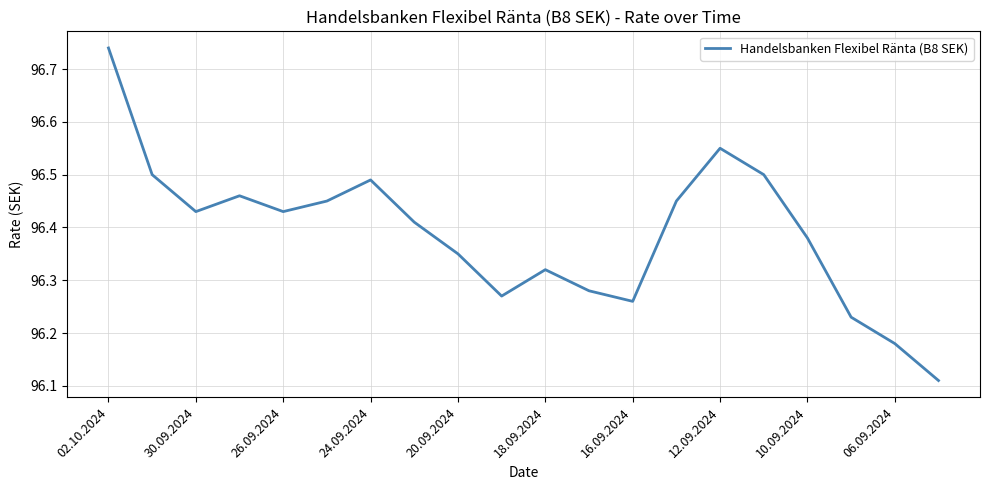

What is the difference between the maximum and minimum values?

0.6